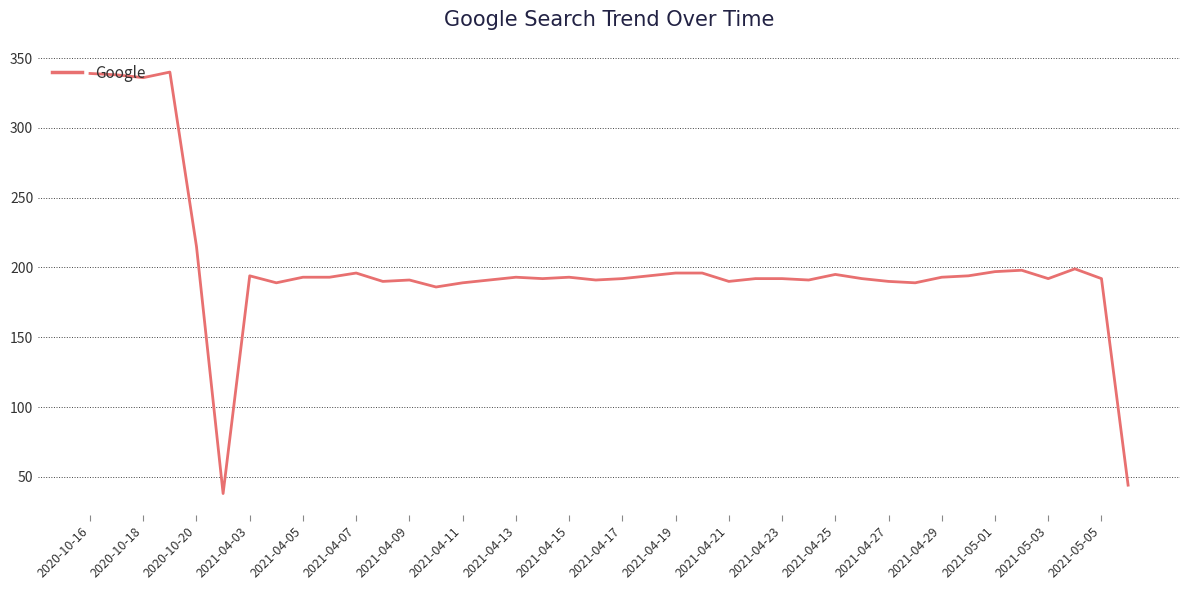

What is the smallest value displayed?

38